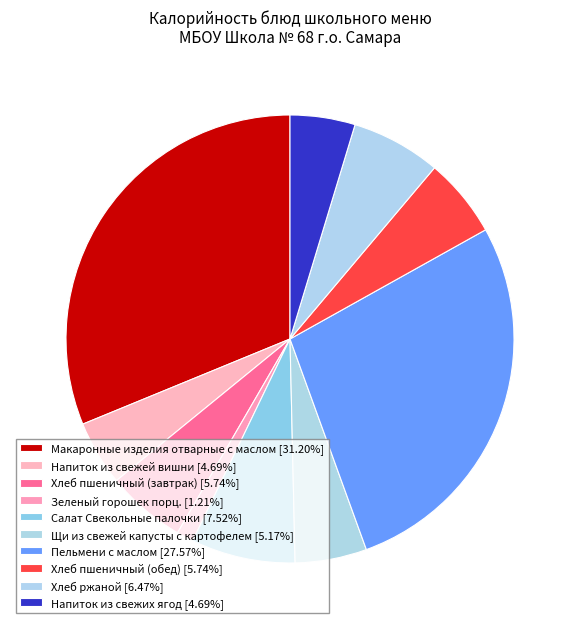

Count the number of slices in the pie.

10